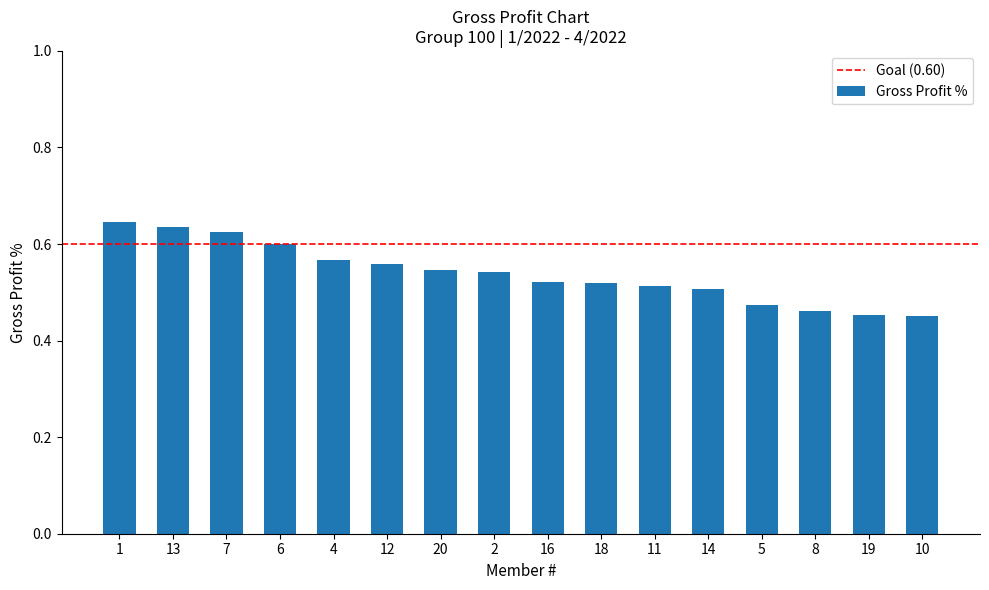

What position from the right is 14?

5